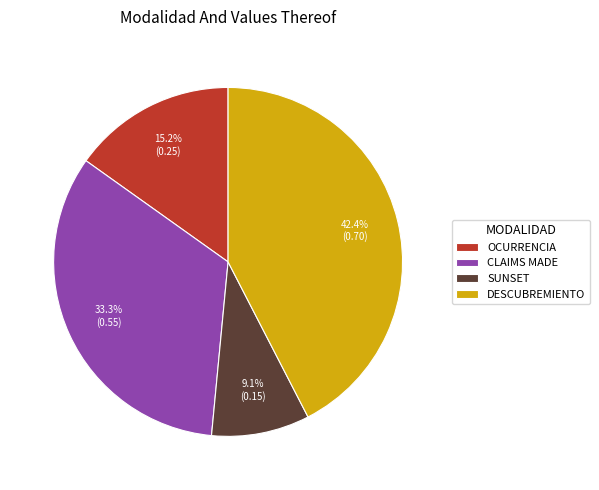

To the nearest percent, what is the difference between the largest and smallest slice percentages?

33%